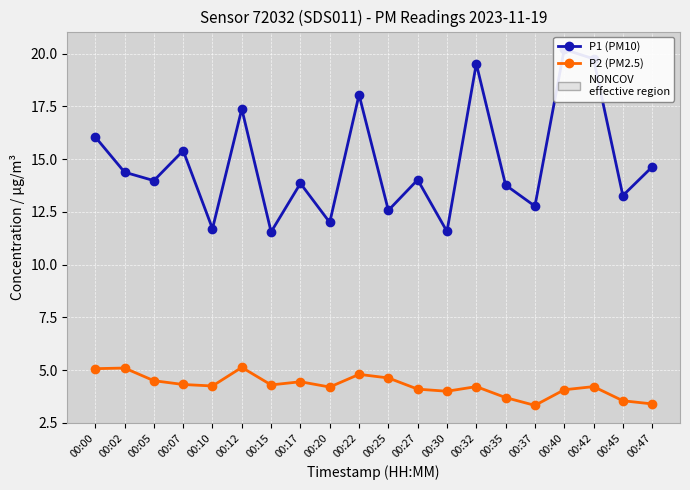

How many values in the P1 (PM10) series exceed 14?

10